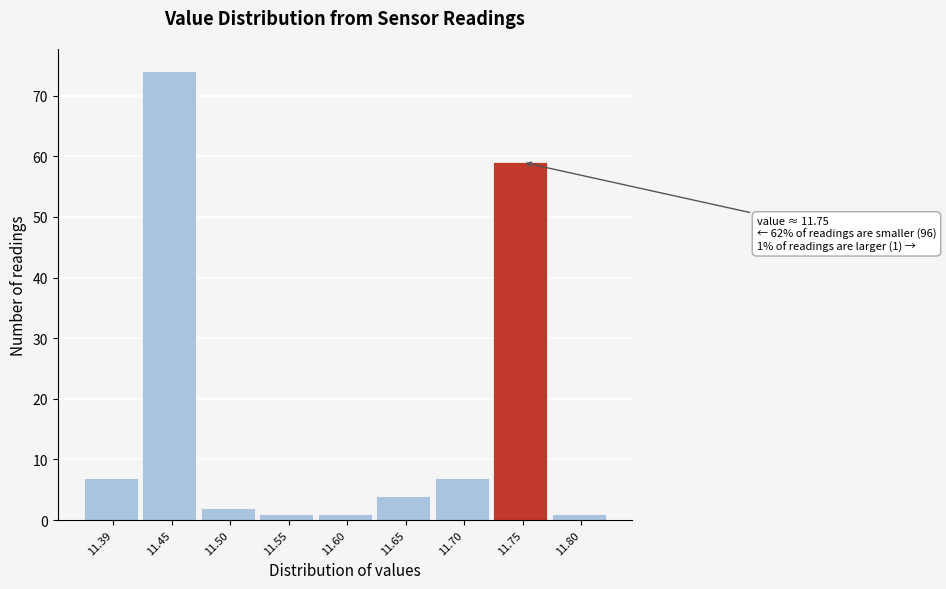

Reading left to right, extract all data points from this chart.

7	74	2	1	1	4	7	59	1